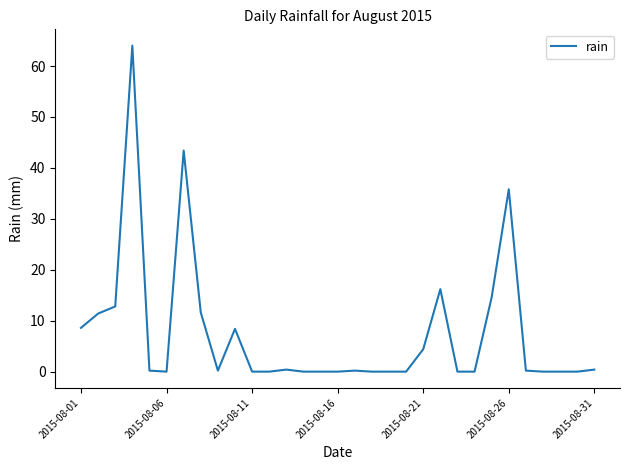

Does the chart display data point markers on the line(s)?

No